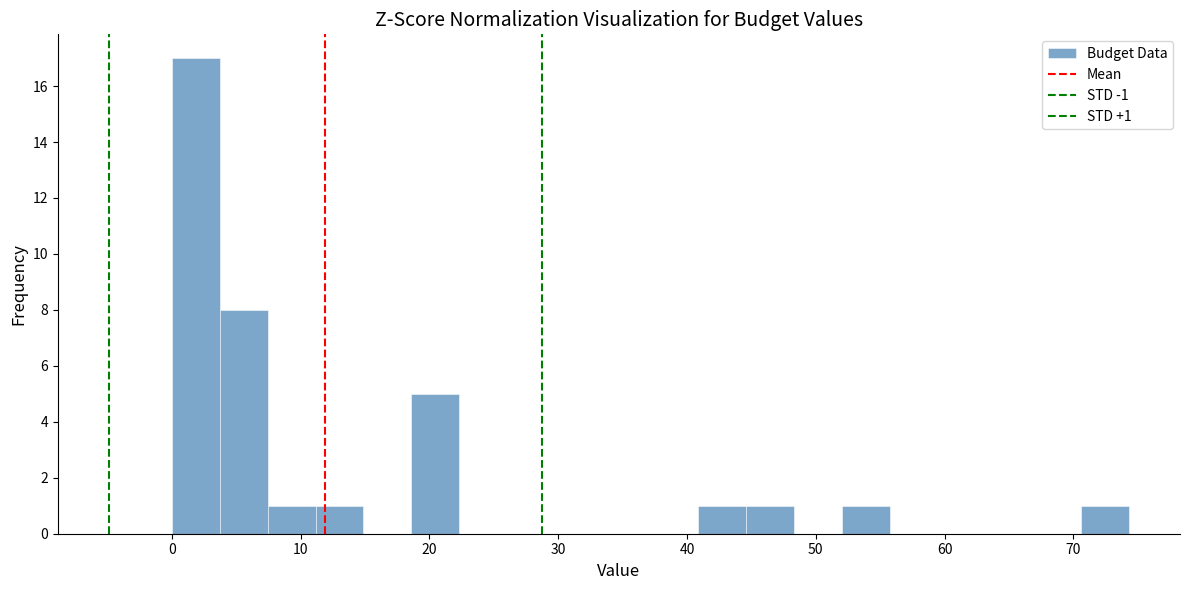

Around what value on the x-axis is the tallest bar? Give the approximate position of its centre, as read against the axis.

2